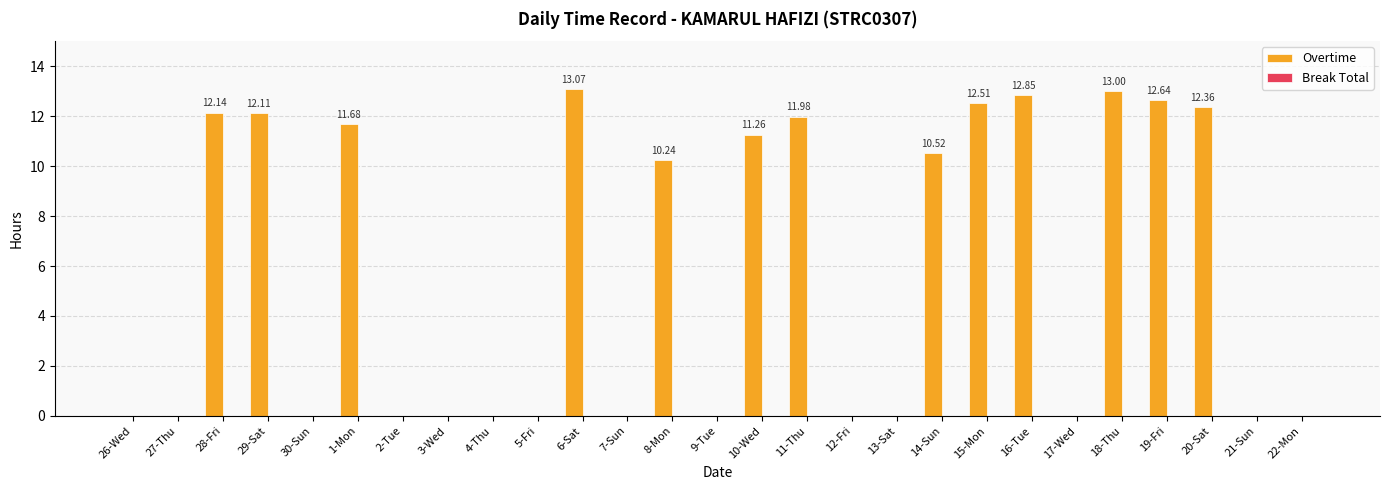

Approximately how many times larger is the value at 14-Sun compared to 29-Sat?

0.9